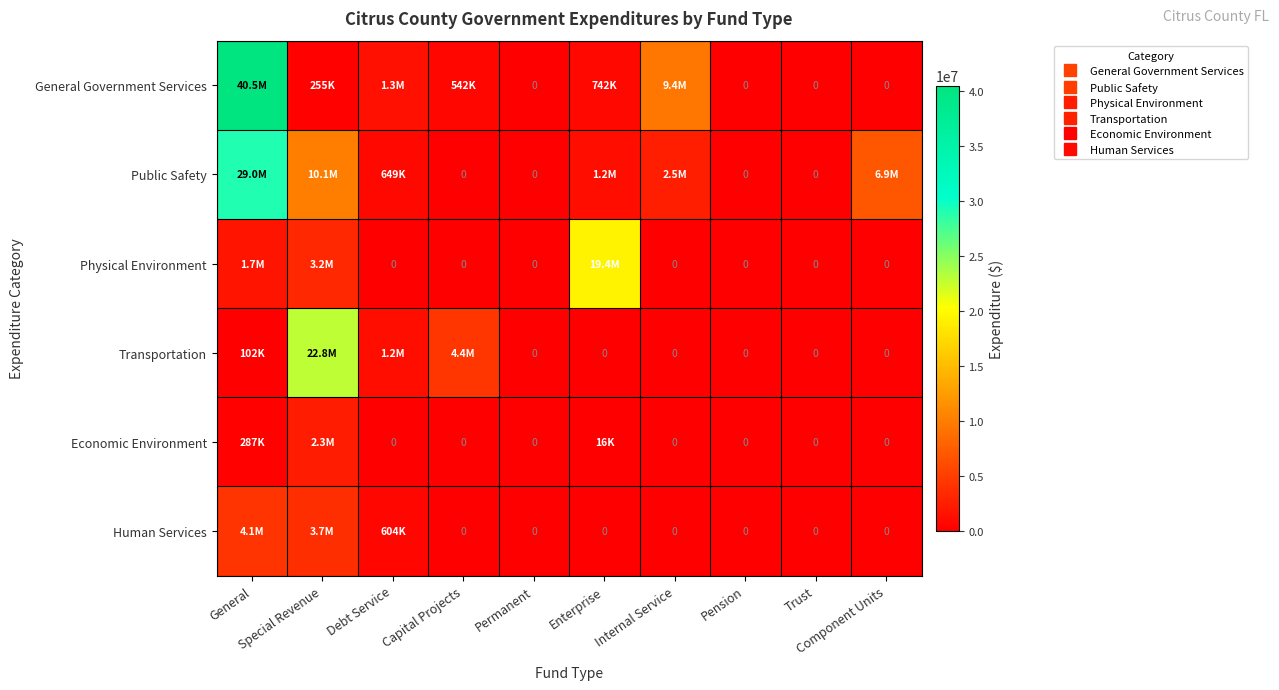

What is the maximum value for Transportation?

22775977